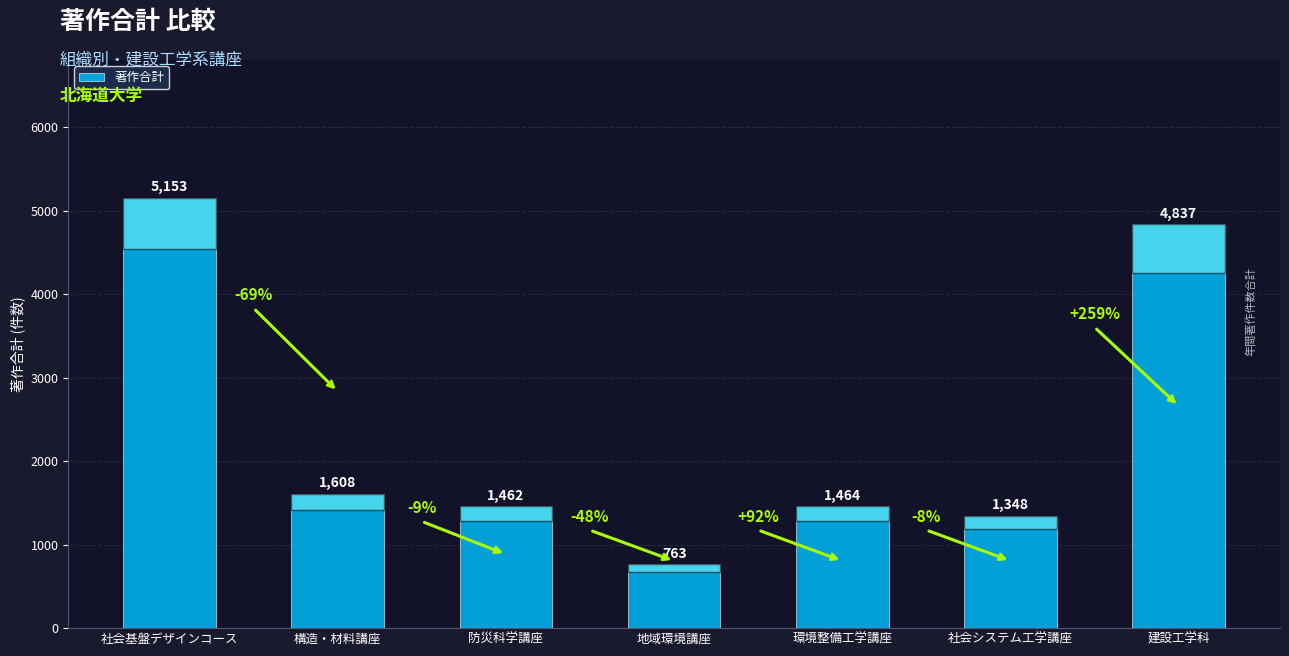

Rank the categories by value from highest to lowest.

社会基盤デザインコース, 建設工学科, 構造・材料講座, 環境整備工学講座, 防災科学講座, 社会システム工学講座, 地域環境講座